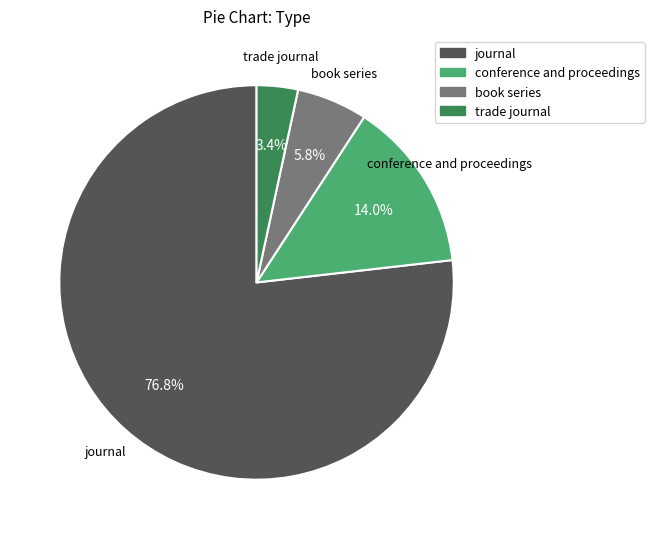

What is the smallest slice in the pie chart?

trade journal